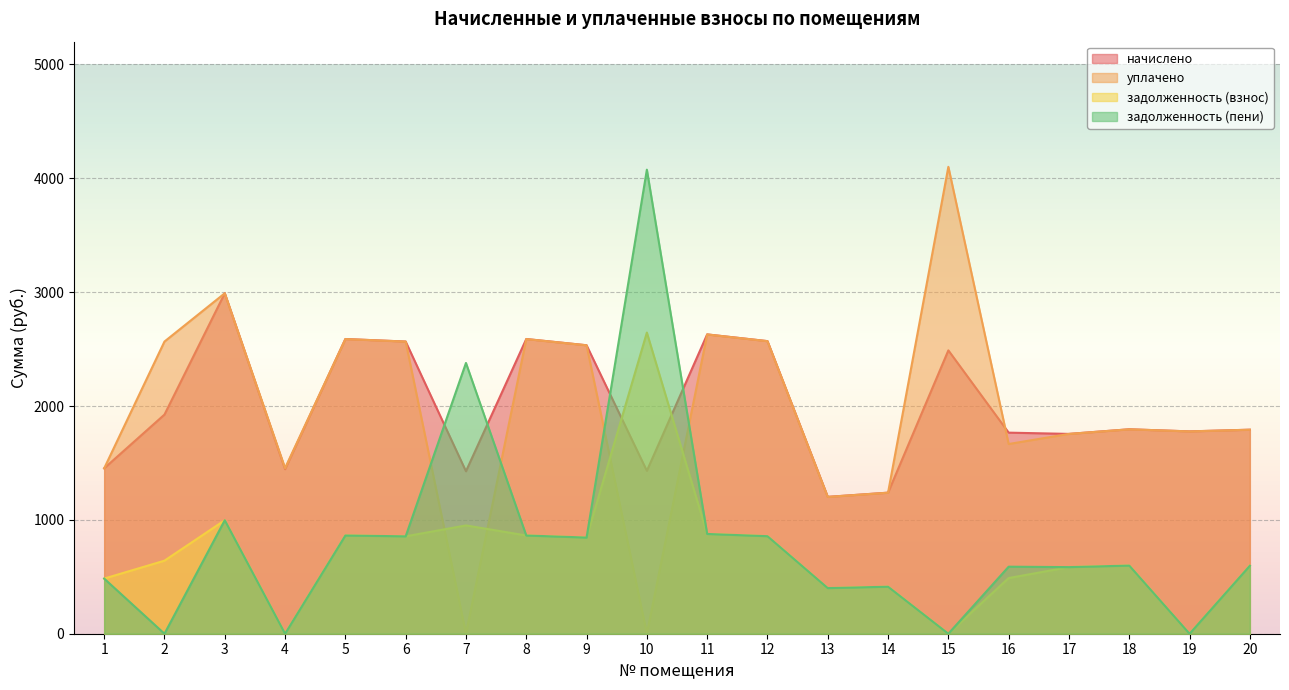

What is the highest value of the начислено series?

2990.2